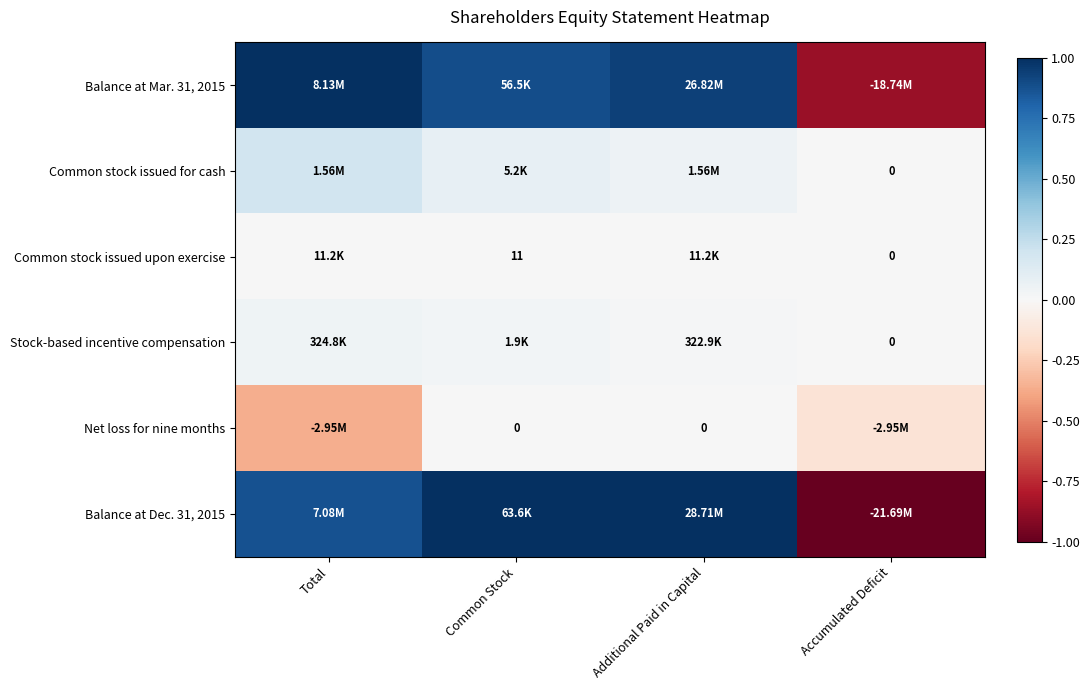

Between Total and Accumulated Deficit, which series saw the biggest shift?

Balance at Dec. 31, 2015